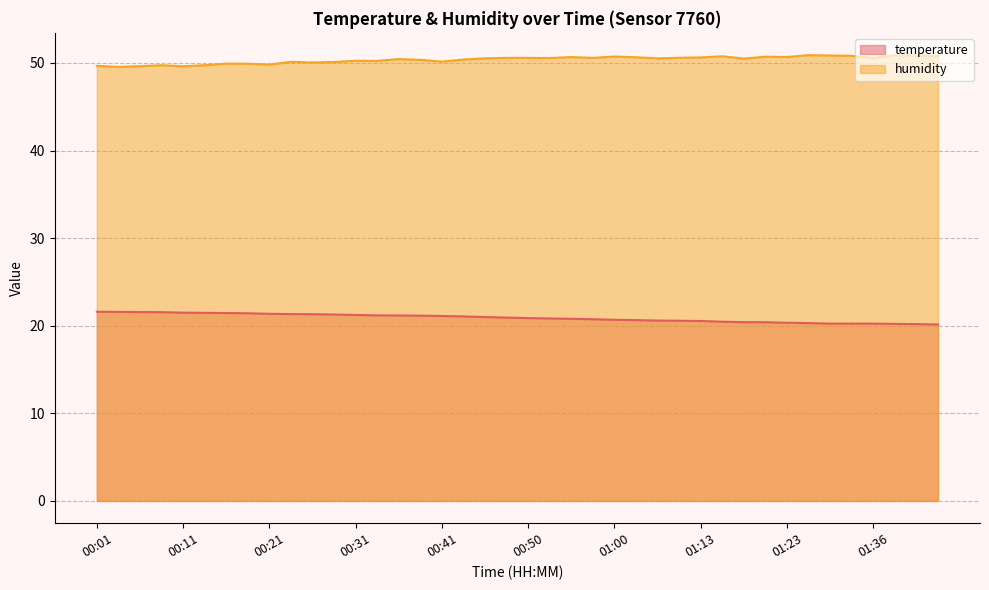

What is the maximum value shown in the chart?

50.9